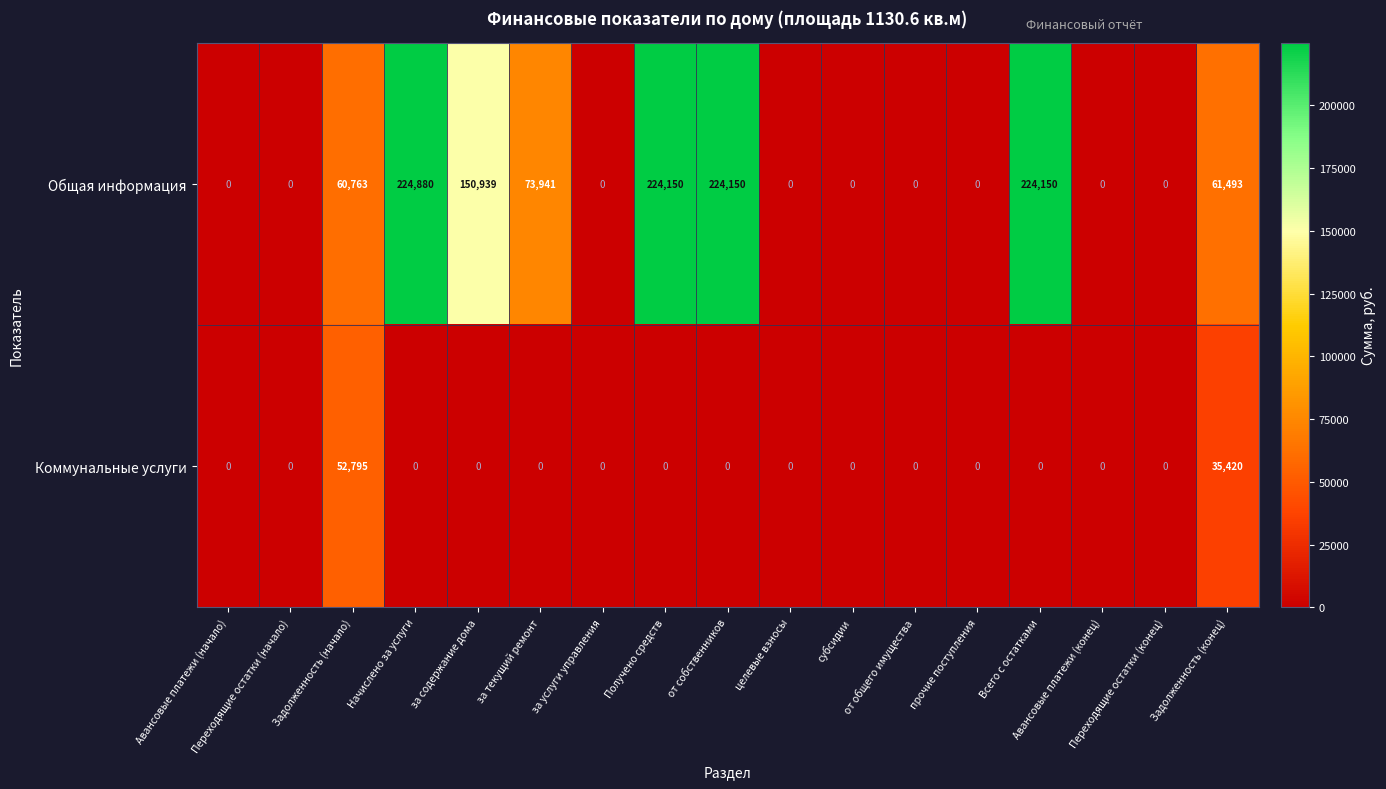

Rank the series by their average value, from highest to lowest.

Общая информация, Коммунальные услуги